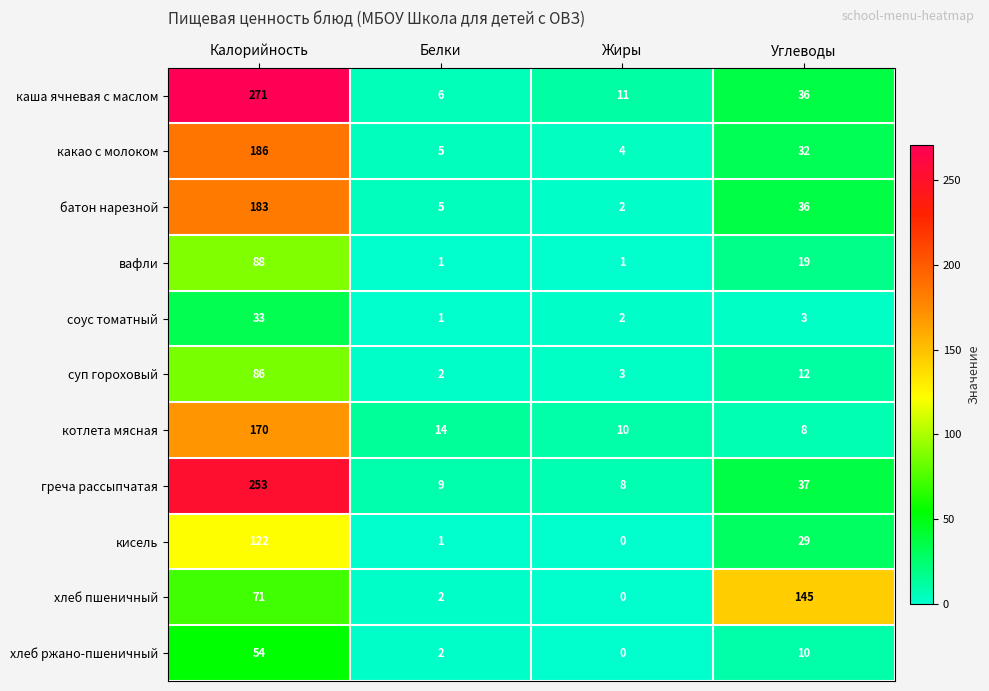

What is the maximum value shown in the chart?

271